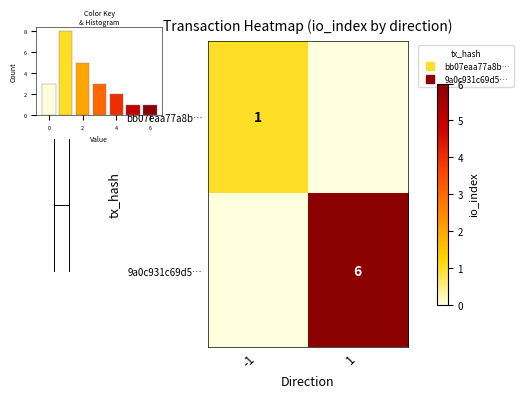

Which label corresponds to the largest value in the chart?

1